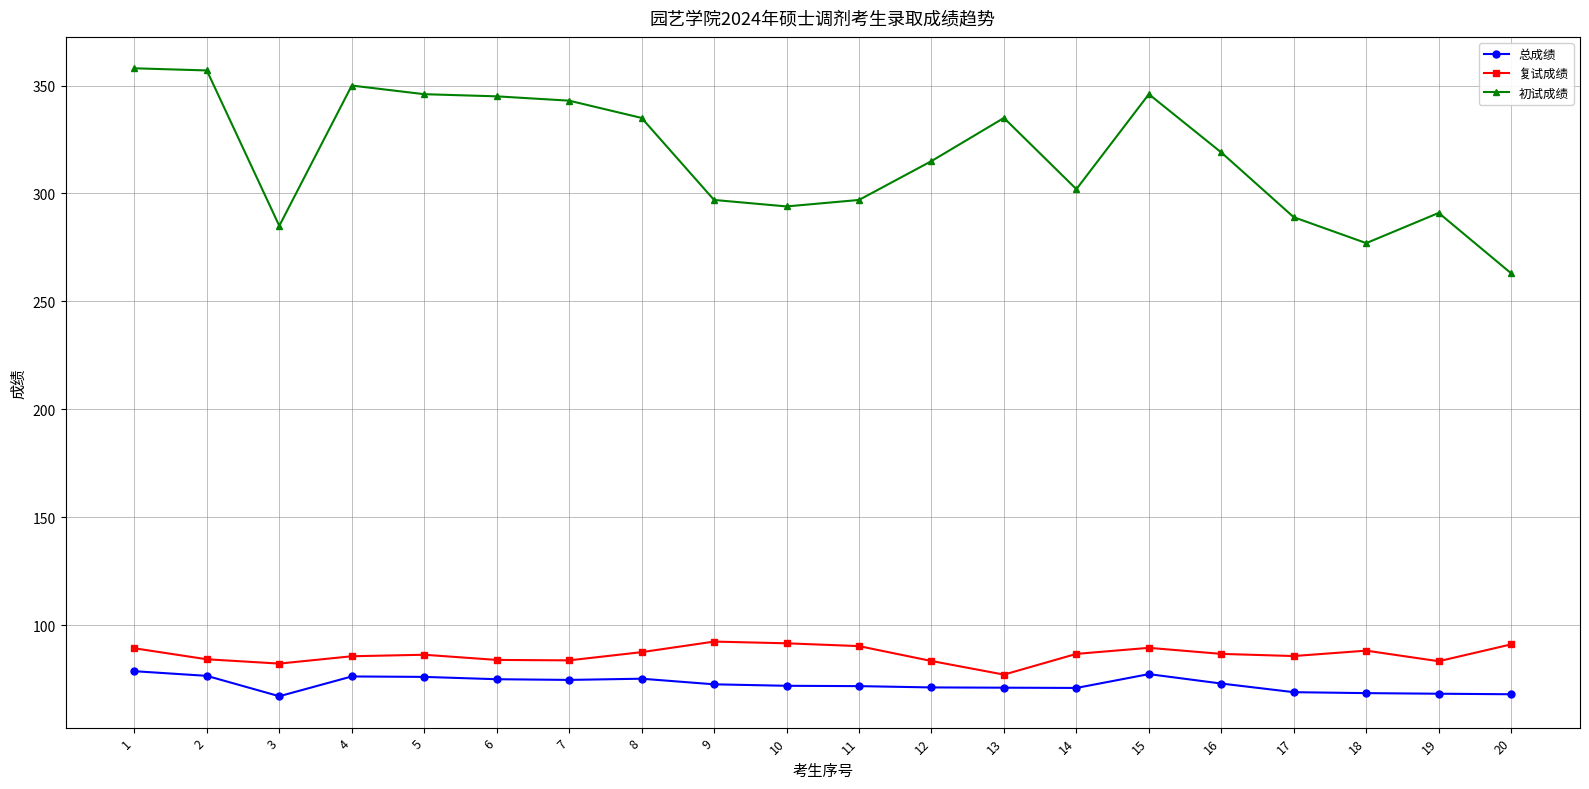

What is the greatest value displayed?

358.0